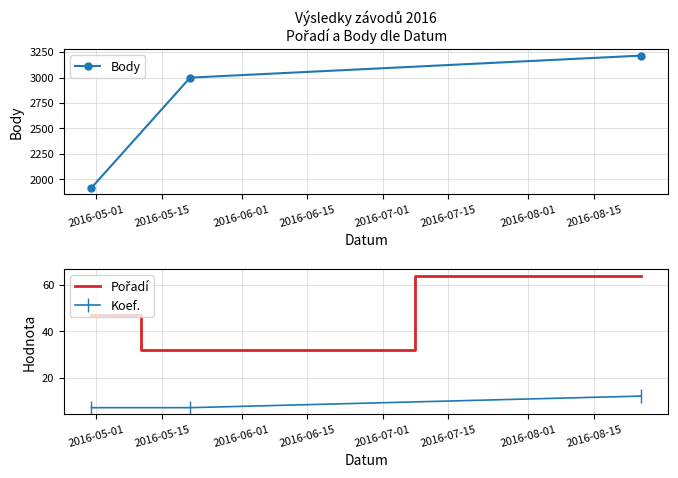

What is the maximum value for Koef.?

12